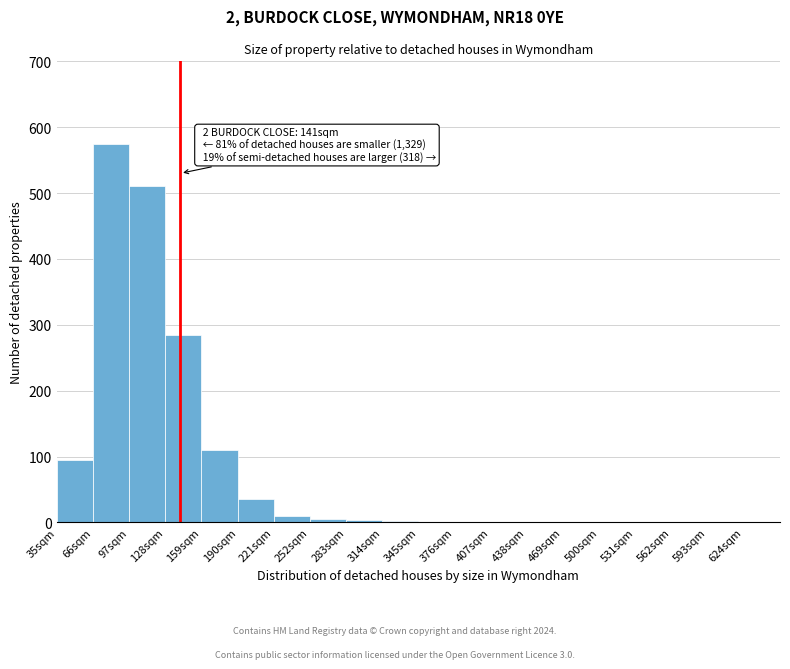

Which range on the x-axis has the tallest bar?

66 to 97